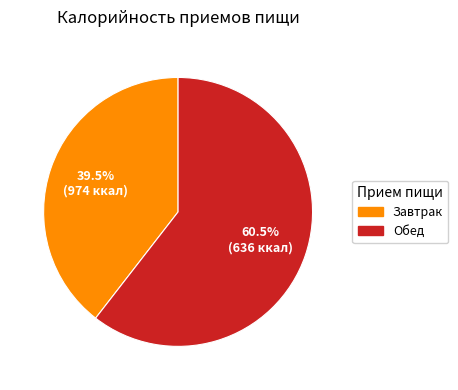

Does any single category account for the majority?

Yes